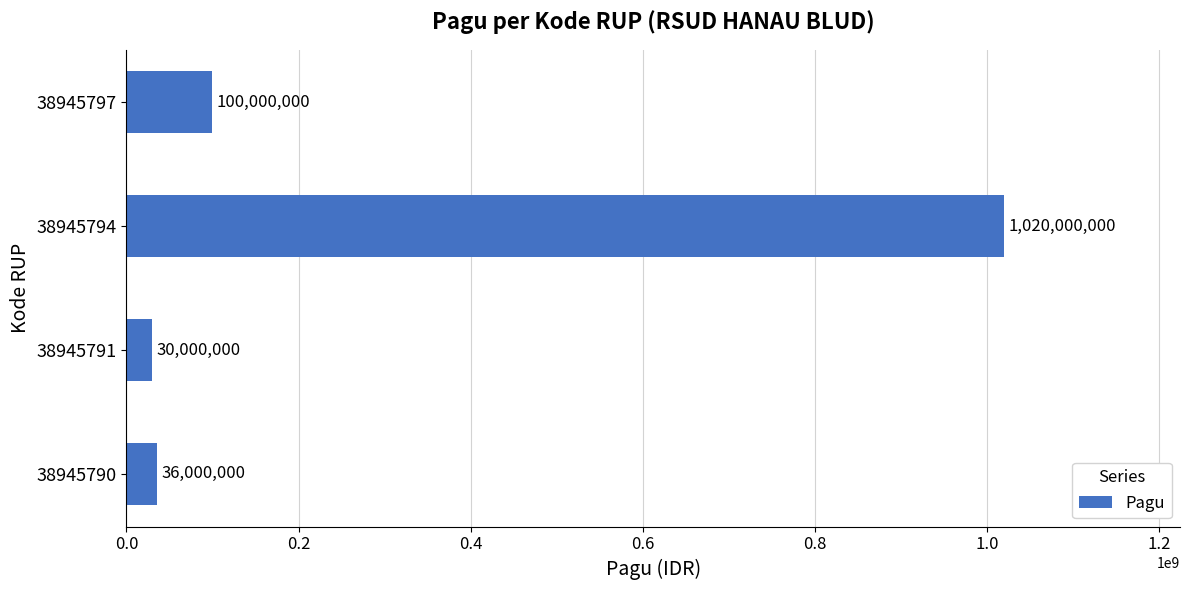

What is the difference between the maximum and minimum values?

990000000